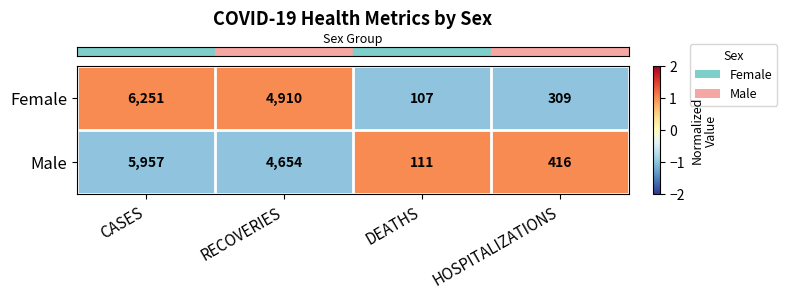

Which series changed the most between DEATHS and HOSPITALIZATIONS?

Male